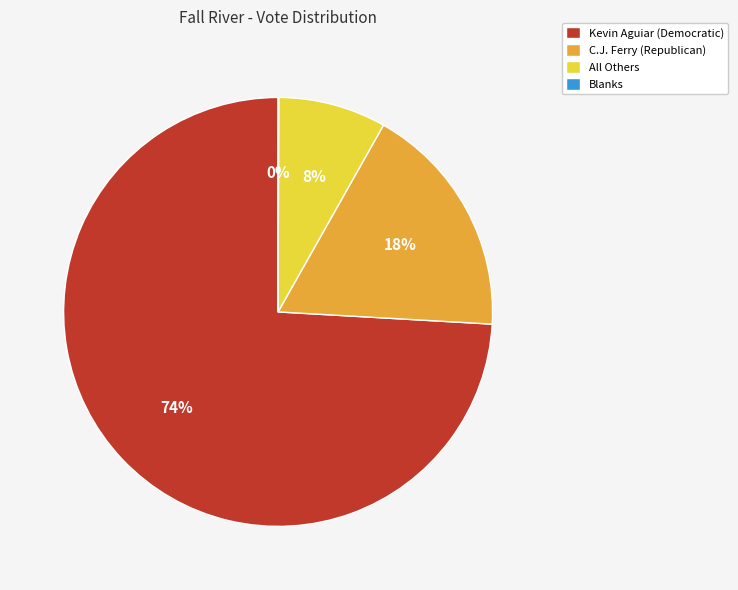

To the nearest percent, what portion does Kevin Aguiar (Democratic) represent?

74%